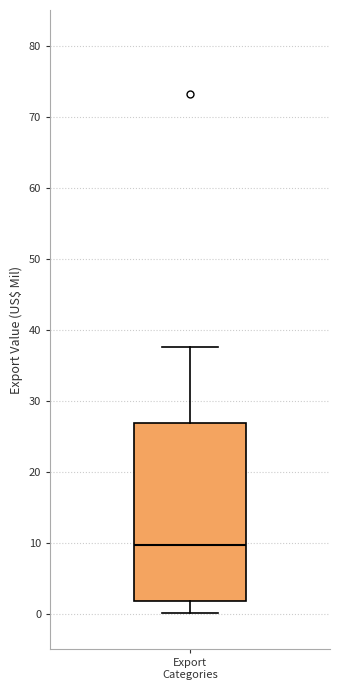

Read this box plot against the y-axis: the position of the median line, the range covered by the box, and the ends of both whiskers. The values are not printed on the chart, so give them approximately, as read against the axis.

median 10, box 2 to 27, whiskers 0 to 38